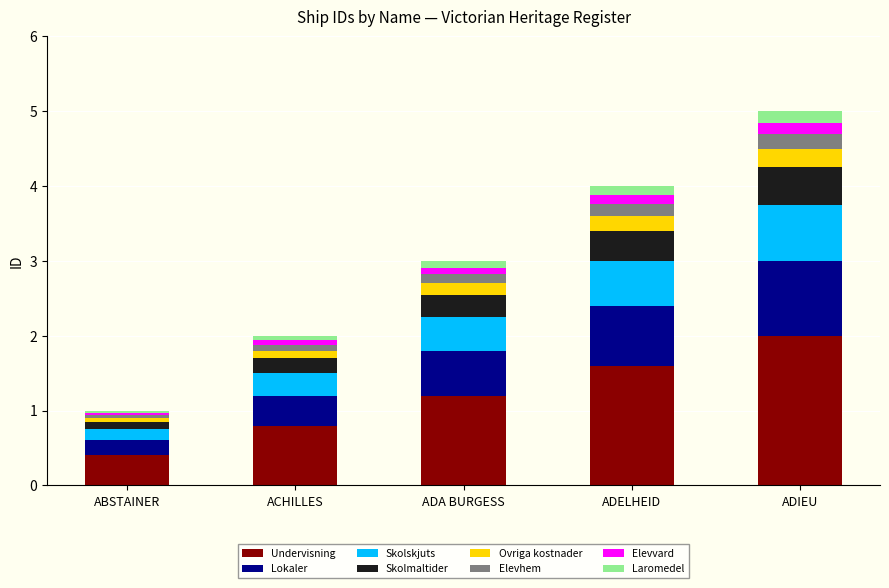

True or false: Undervisning has a value of 1.2 at ADA BURGESS.

True